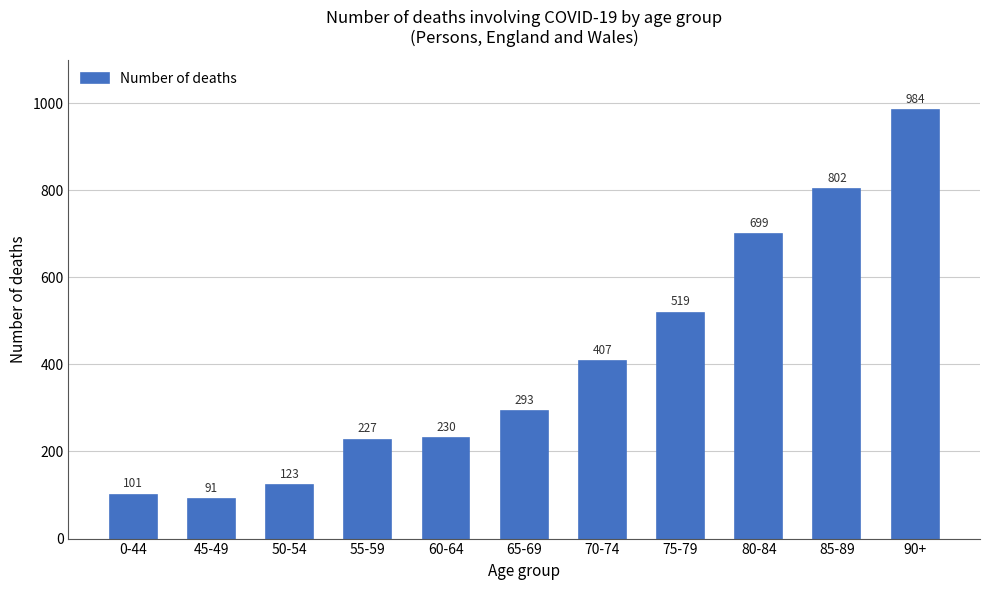

Reading right to left, list all the values displayed in this chart.

984	802	699	519	407	293	230	227	123	91	101